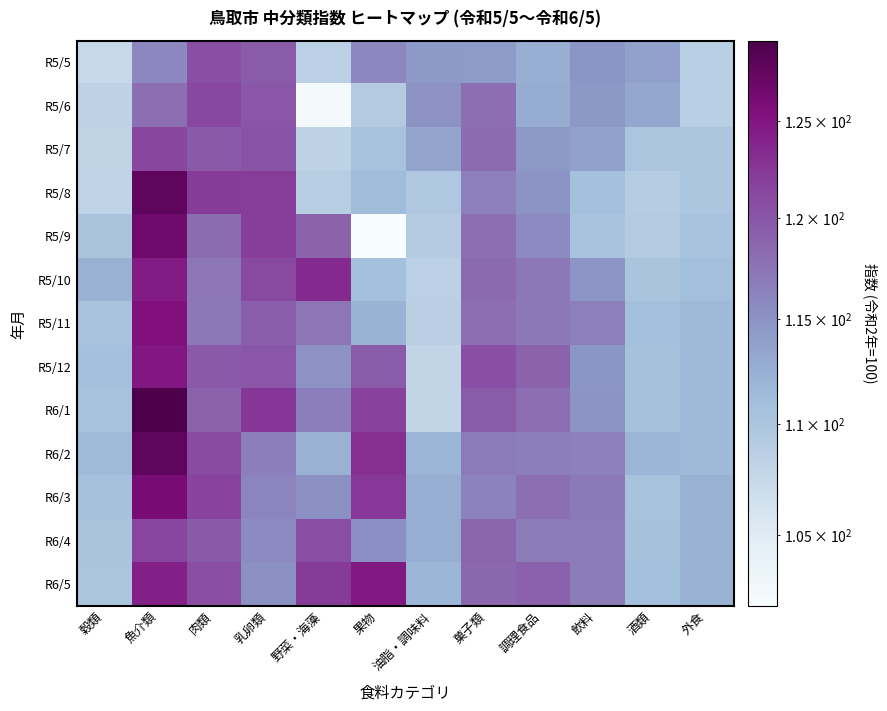

Reading left to right, transcribe all the data shown in this chart.

R5/5: 穀類=107.4	魚介類=115.9	肉類=120.5	乳卵類=119.5	野菜・海藻=108.5	果物=115.9	油脂・調味料=114.4	菓子類=114.3	調理食品=112.5	飲料=114.7	酒類=113.8	外食=108.7
R5/6: 穀類=108.3	魚介類=118.0	肉類=121.2	乳卵類=120.0	野菜・海藻=102.3	果物=109.3	油脂・調味料=115.1	菓子類=118.0	調理食品=112.8	飲料=114.5	酒類=113.1	外食=108.7
R5/7: 穀類=108.0	魚介類=121.3	肉類=119.8	乳卵類=120.2	野菜・海藻=108.2	果物=110.5	油脂・調味料=113.5	菓子類=118.2	調理食品=114.4	飲料=113.8	酒類=110.0	外食=109.9
R5/8: 穀類=108.1	魚介類=127.8	肉類=122.2	乳卵類=122.1	野菜・海藻=109.0	果物=111.3	油脂・調味料=109.7	菓子類=116.6	調理食品=114.9	飲料=110.9	酒類=109.1	外食=109.9
R5/9: 穀類=110.2	魚介類=126.7	肉類=118.1	乳卵類=122.0	野菜・海藻=119.0	果物=101.9	油脂・調味料=109.2	菓子類=118.0	調理食品=115.6	飲料=110.3	酒類=109.3	外食=110.3
R5/10: 穀類=112.3	魚介類=124.5	肉類=117.3	乳卵類=121.0	野菜・海藻=123.5	果物=110.8	油脂・調味料=108.5	菓子類=118.3	調理食品=117.2	飲料=114.8	酒類=110.2	外食=111.0
R5/11: 穀類=110.3	魚介類=125.3	肉類=117.1	乳卵類=119.3	野菜・海藻=117.3	果物=112.2	油脂・調味料=108.6	菓子類=118.0	調理食品=117.1	飲料=116.6	酒類=111.0	外食=111.5
R5/12: 穀類=110.9	魚介類=124.9	肉類=119.8	乳卵類=120.0	野菜・海藻=115.0	果物=119.5	油脂・調味料=107.9	菓子類=120.5	調理食品=118.9	飲料=114.7	酒類=110.6	外食=111.5
R6/1: 穀類=110.5	魚介類=129.3	肉類=119.0	乳卵類=122.6	野菜・海藻=116.7	果物=121.8	油脂・調味料=107.9	菓子類=119.5	調理食品=118.0	飲料=114.9	酒類=110.6	外食=111.5
R6/2: 穀類=111.4	魚介類=127.8	肉類=120.9	乳卵類=116.7	野菜・海藻=112.3	果物=123.0	油脂・調味料=112.0	菓子類=116.9	調理食品=116.7	飲料=116.5	酒類=112.0	外食=111.5
R6/3: 穀類=110.6	魚介類=126.0	肉類=121.6	乳卵類=116.1	野菜・海藻=115.2	果物=122.4	油脂・調味料=112.6	菓子類=116.2	調理食品=118.0	飲料=117.0	酒類=110.4	外食=112.3
R6/4: 穀類=110.2	魚介類=121.4	肉類=119.7	乳卵類=115.6	野菜・海藻=120.6	果物=115.3	油脂・調味料=112.7	菓子類=118.7	調理食品=116.8	飲料=116.9	酒類=110.6	外食=112.3
R6/5: 穀類=110.1	魚介類=124.2	肉類=120.8	乳卵類=115.2	野菜・海藻=122.2	果物=124.7	油脂・調味料=111.9	菓子類=118.5	調理食品=119.1	飲料=116.8	酒類=110.9	外食=112.3